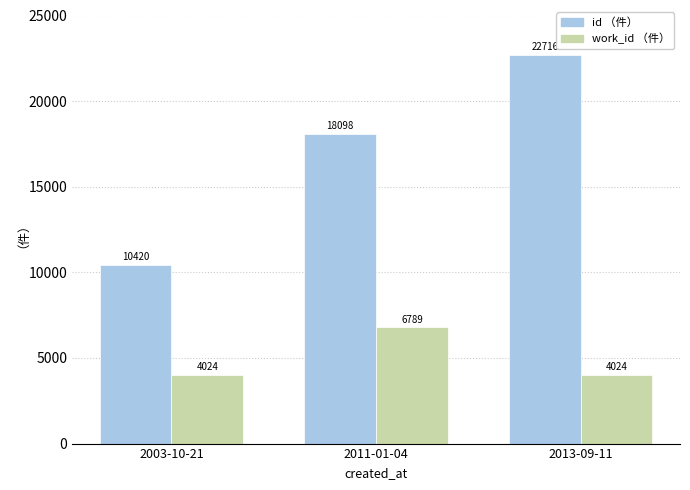

The value of work_id （件） at 2003-10-21 is 4024. True or false?

True